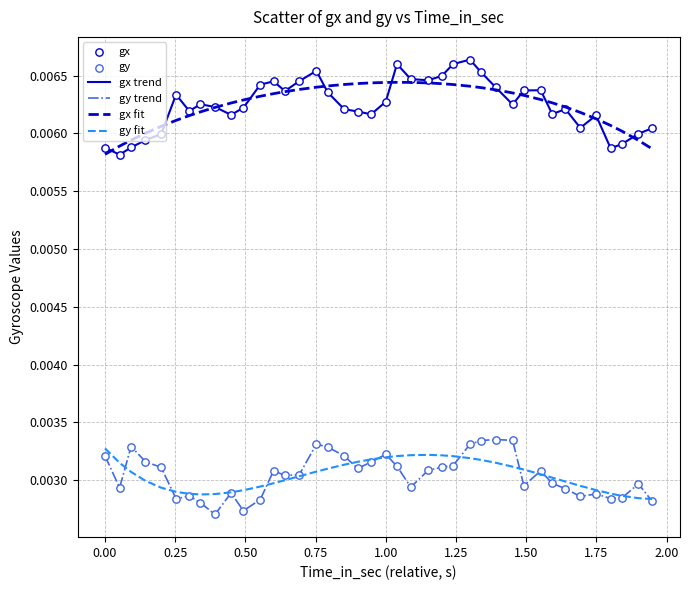

True or false: gx trend and gy trend cross at least once.

False